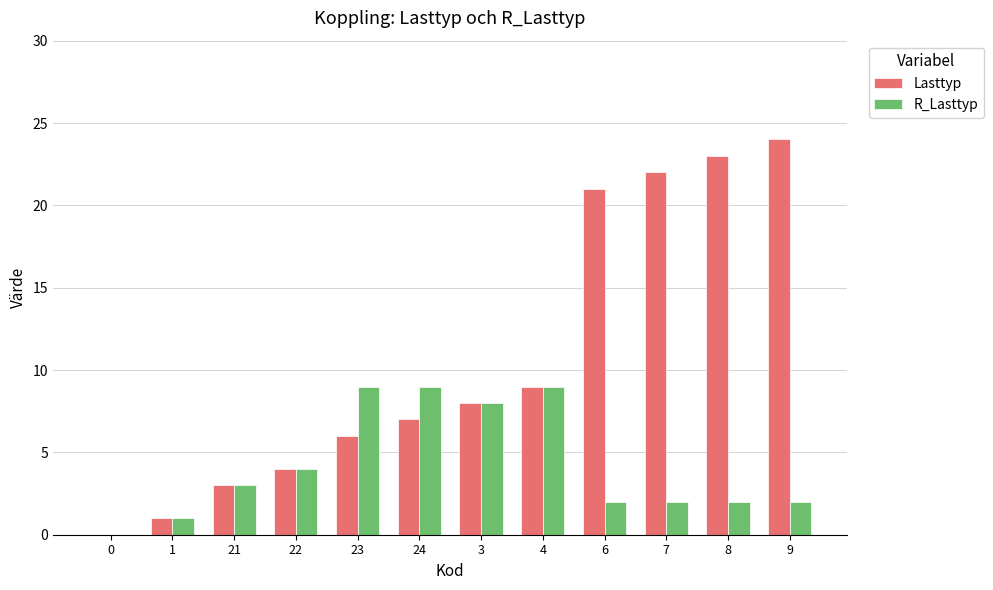

At which category is the sum across all series the highest?

9